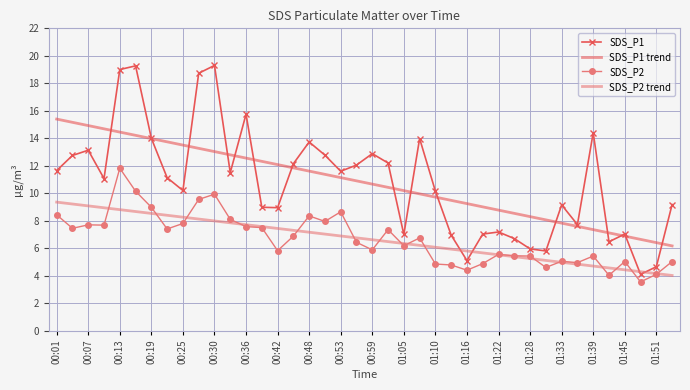

Which series has the widest spread of values?

SDS_P1